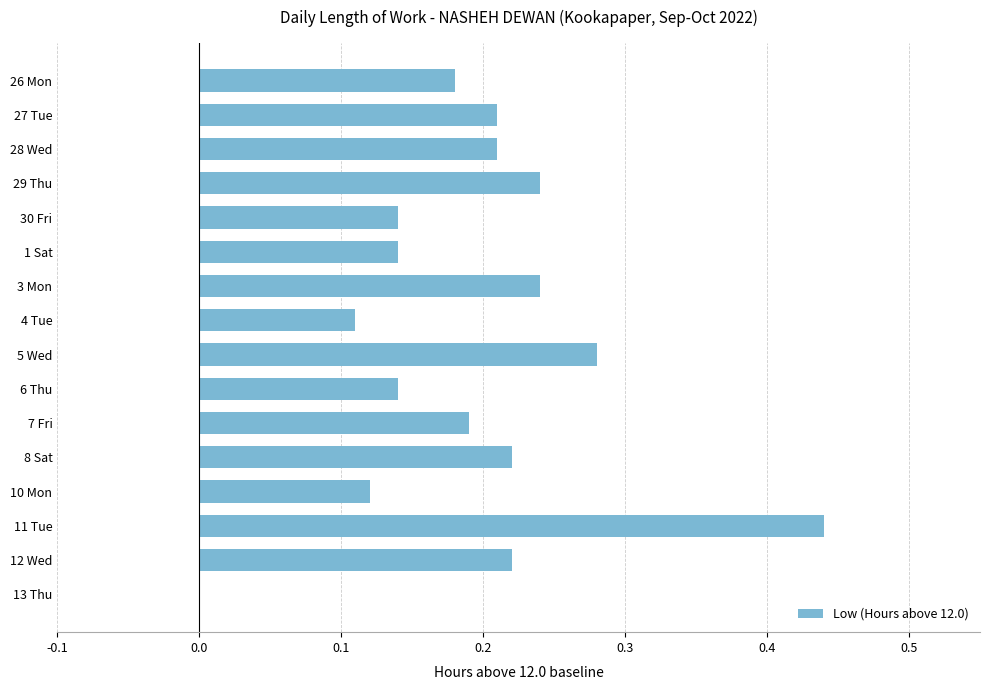

Is it true that the value at 12 Wed is 0.1?

False